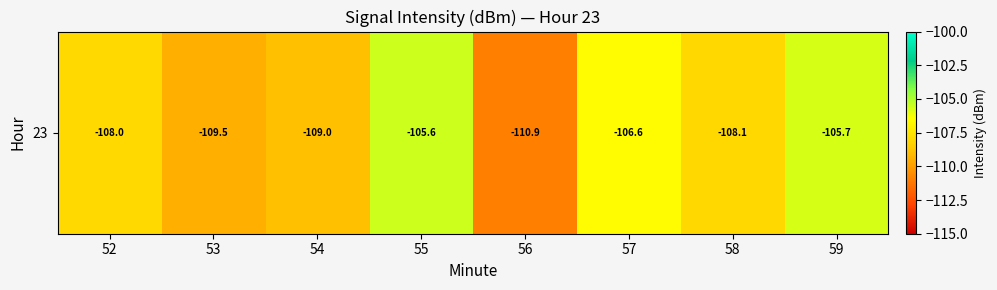

At which label does the data first exceed -108?

55